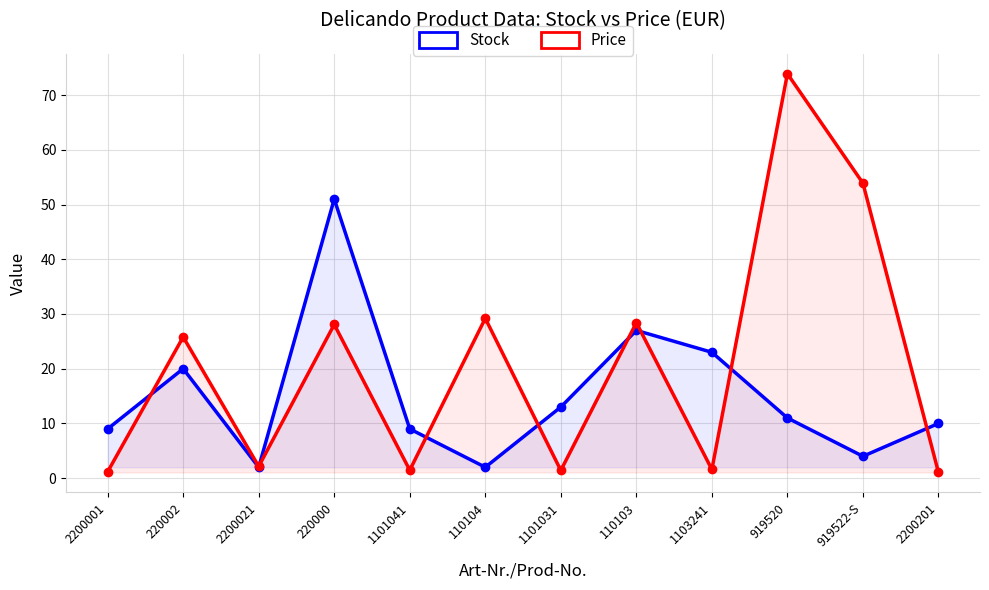

At which category does Price reach its first local valley?

2200021